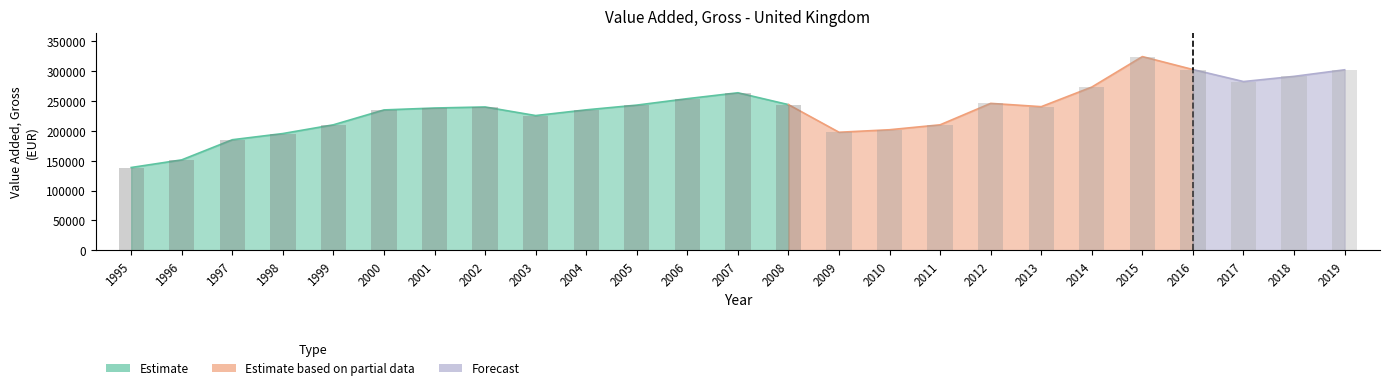

The value at 2016 is 302936.0. True or false?

True